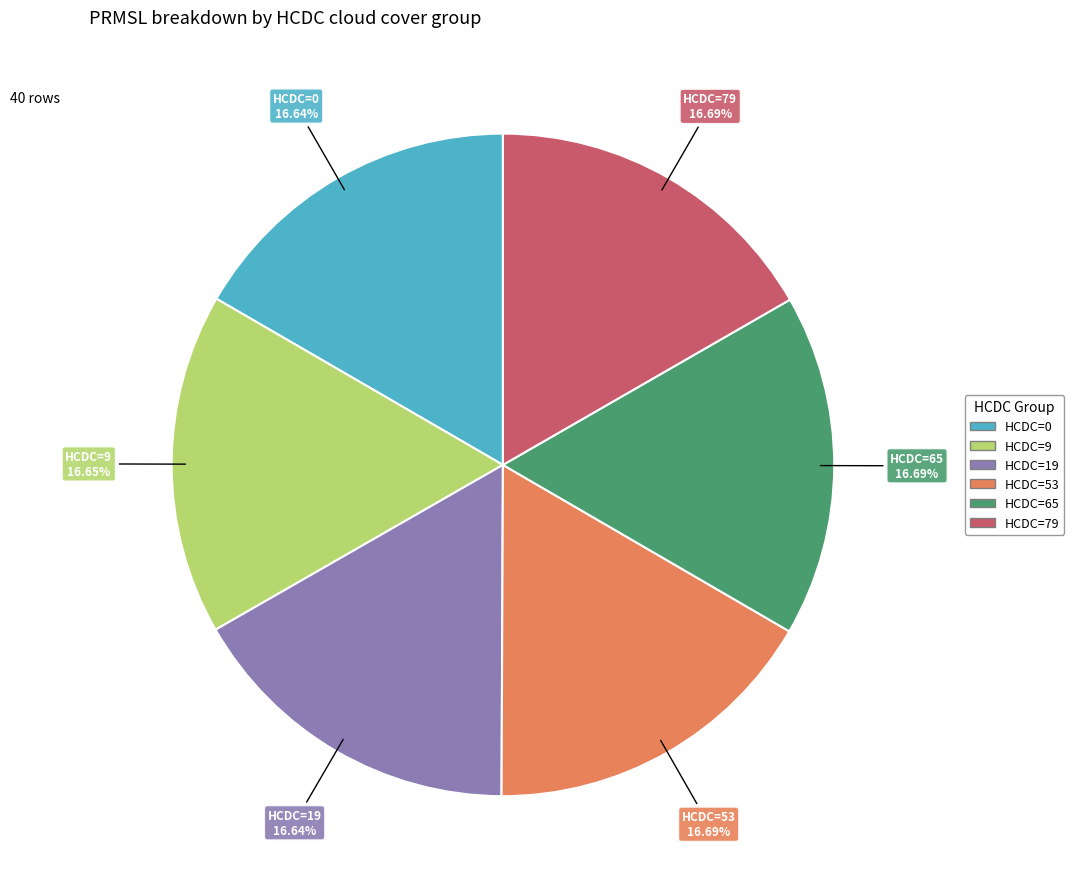

How many segments does this pie chart have?

6